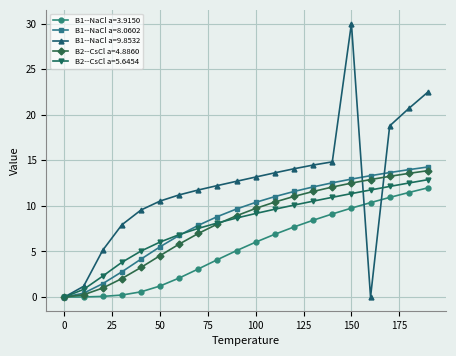

What is the maximum value for B2--CsCl a=5.6454?

12.9